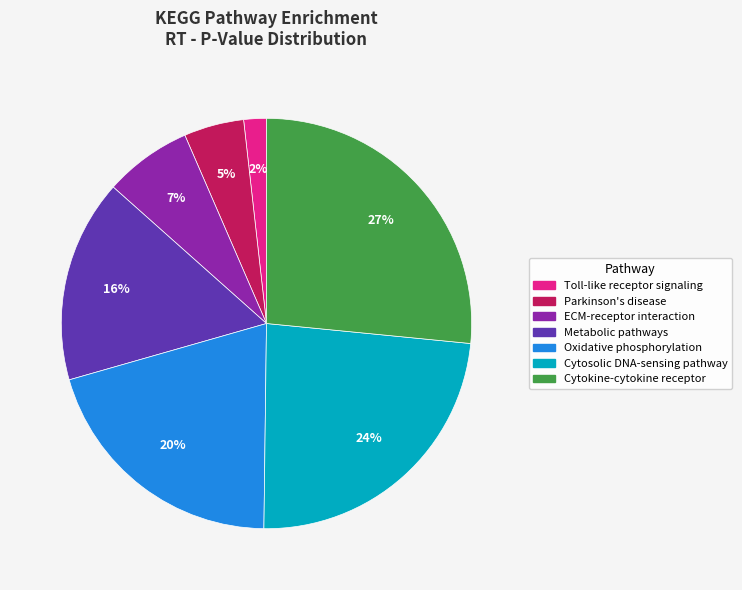

To the nearest percent, what is the average slice percentage?

14%